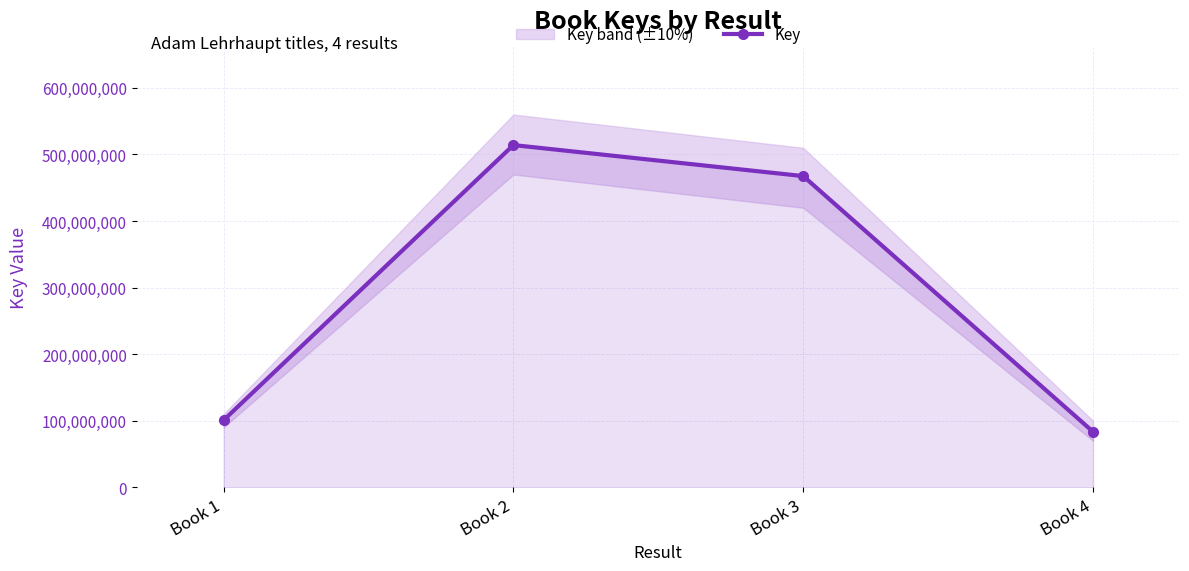

What is the maximum value shown in the chart?

514145058